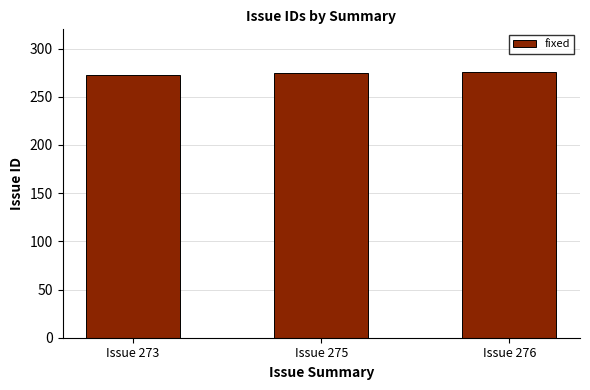

What is the maximum value shown in the chart?

276